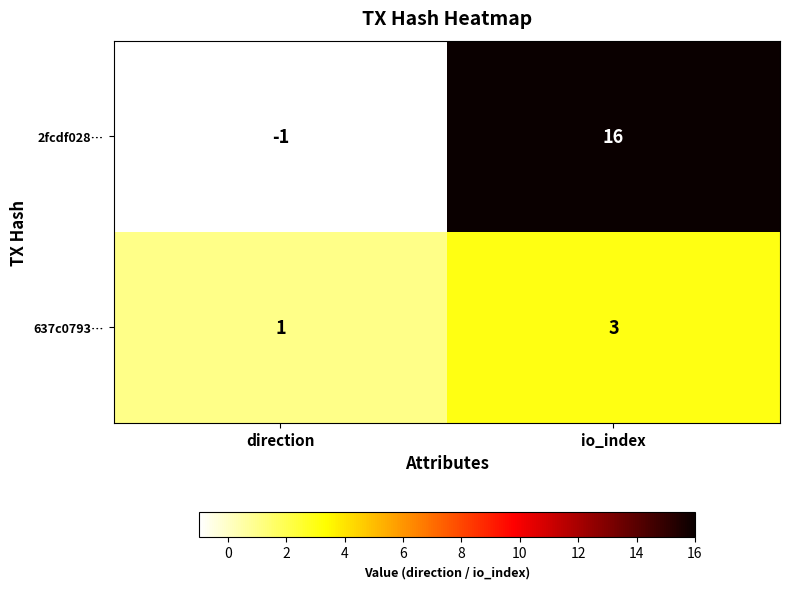

What is the sum of all 637c0793… values?

4